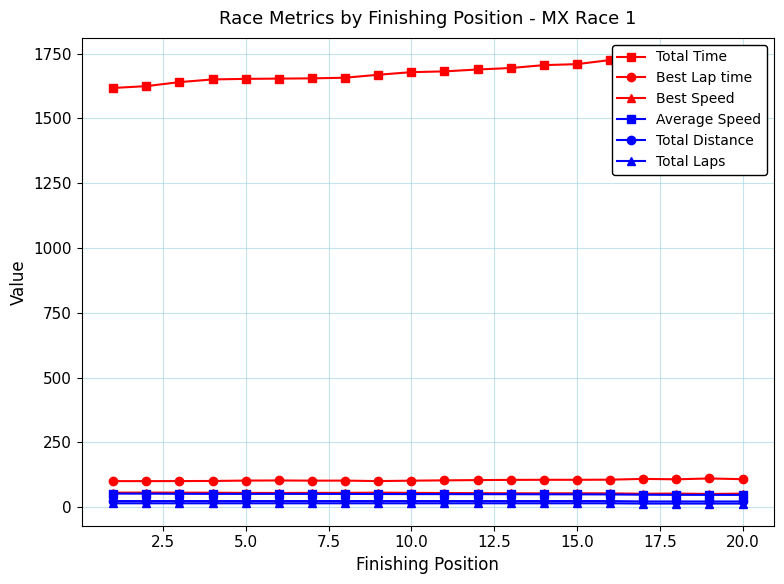

How many categories are shown in the chart?

20